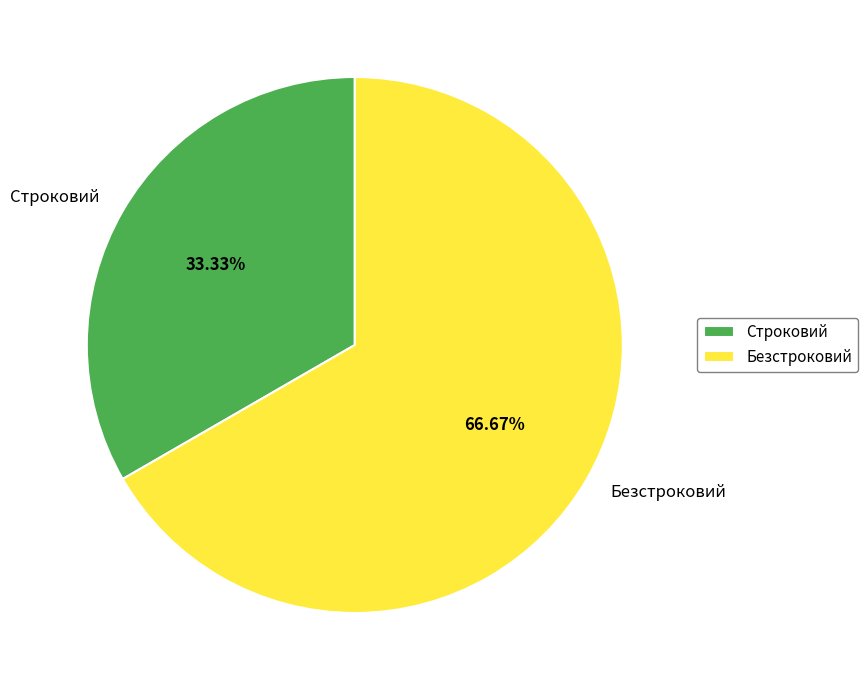

Is there any slice that represents more than half of the pie?

Yes